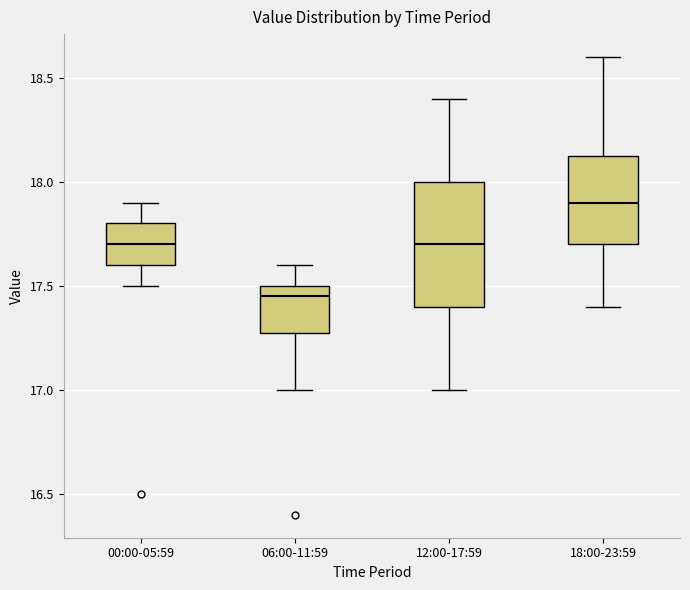

Which box has the highest median line?

18:00-23:59